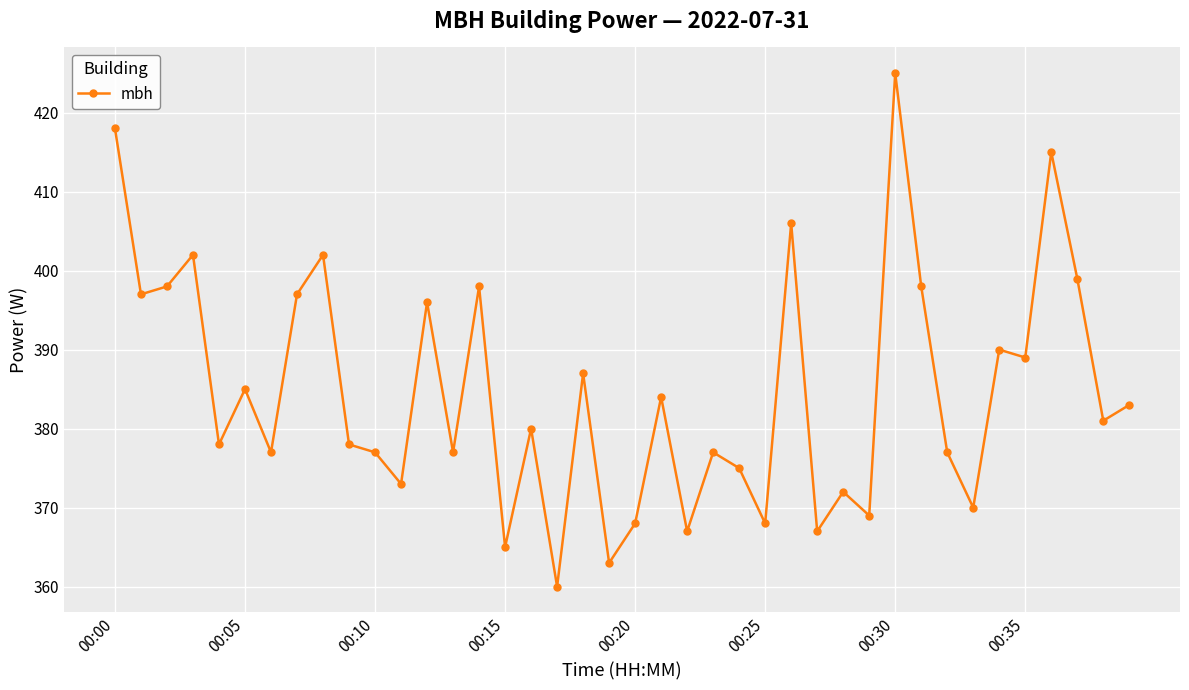

What is the average value?

385